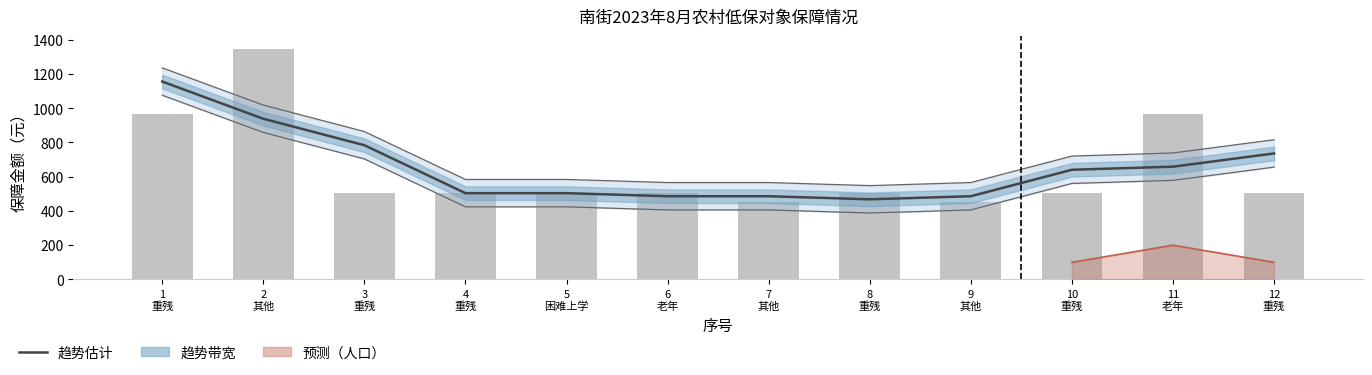

What is the label of the 6th bar from the left?

6
老年